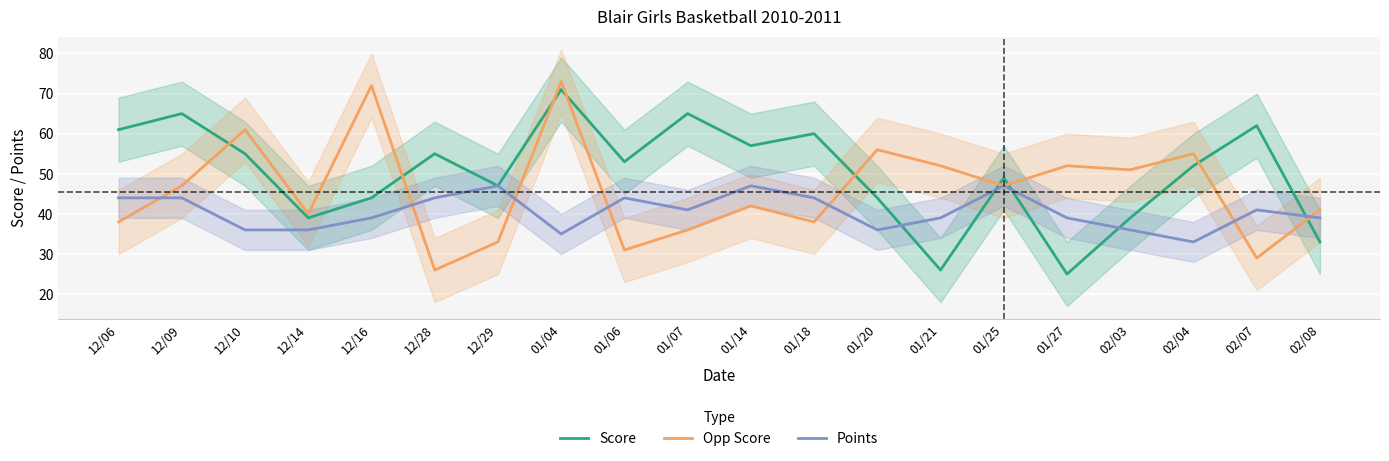

What is the smallest value displayed?

25